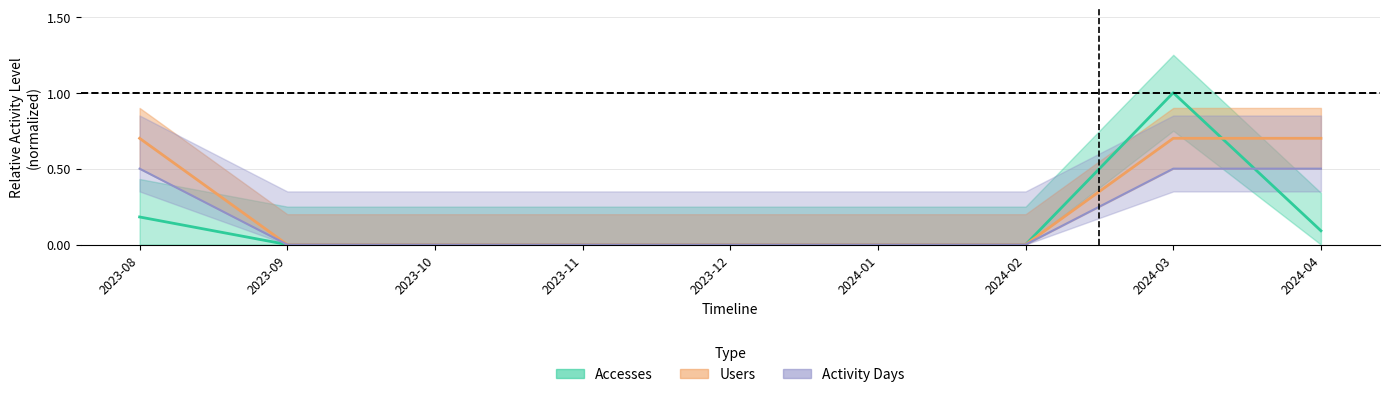

Rank the categories by Users value from highest to lowest.

2023-08, 2024-03, 2024-04, 2023-09, 2023-10, 2023-11, 2023-12, 2024-01, 2024-02